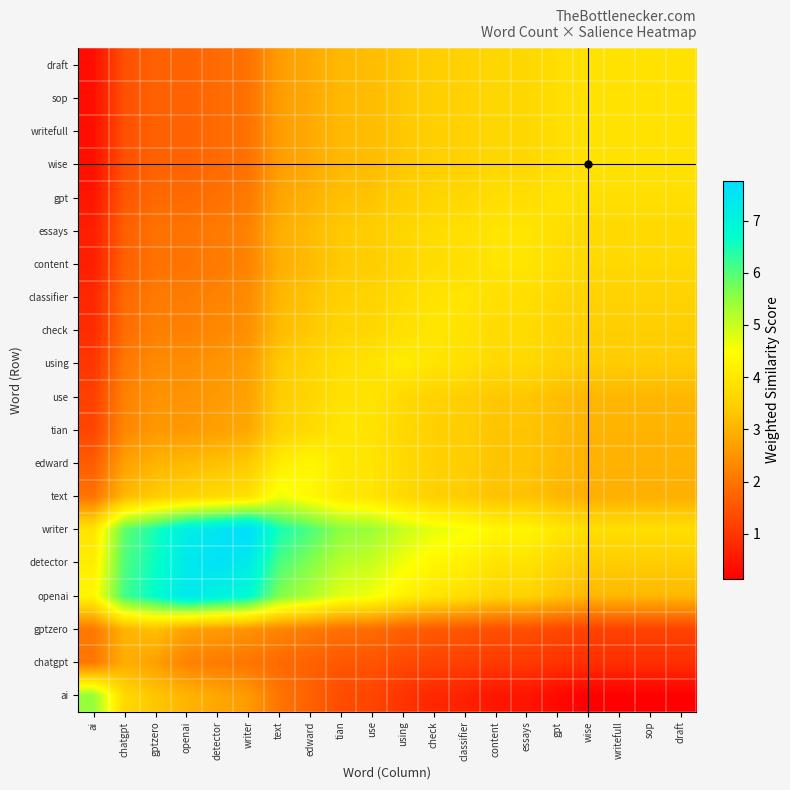

Reading left to right, list all the values displayed in this chart.

ai: ai=5.4	chatgpt=3.7	gptzero=3.3	openai=3.0	detector=2.8	writer=2.6	text=2.0	edward=1.7	tian=1.3	use=1.2	using=1.0	check=0.8	classifier=0.7	content=0.5	essays=0.5	gpt=0.3	wise=0.1	writefull=0.1	sop=0.1	draft=0.1
chatgpt: ai=2.0	chatgpt=2.9	gptzero=2.7	openai=2.2	detector=2.1	writer=2.0	text=1.8	edward=1.7	tian=1.5	use=1.5	using=1.3	check=1.2	classifier=1.2	content=1.1	essays=1.1	gpt=1.0	wise=0.9	writefull=0.9	sop=0.9	draft=0.9
gptzero: ai=2.1	chatgpt=3.0	gptzero=3.2	openai=2.7	detector=2.6	writer=2.5	text=2.3	edward=2.1	tian=1.9	use=1.9	using=1.7	check=1.6	classifier=1.5	content=1.4	essays=1.4	gpt=1.3	wise=1.2	writefull=1.2	sop=1.2	draft=1.2
openai: ai=4.3	chatgpt=6.1	gptzero=6.7	openai=7.4	detector=7.1	writer=6.8	text=5.7	edward=5.2	tian=4.7	use=4.6	using=4.2	check=3.9	classifier=3.8	content=3.5	essays=3.5	gpt=3.3	wise=3.1	writefull=3.1	sop=3.1	draft=3.1
detector: ai=4.1	chatgpt=6.0	gptzero=6.6	openai=7.3	detector=7.6	writer=7.3	text=6.1	edward=5.6	tian=5.1	use=5.0	using=4.6	check=4.3	classifier=4.2	content=3.9	essays=3.9	gpt=3.6	wise=3.4	writefull=3.4	sop=3.4	draft=3.4
writer: ai=3.9	chatgpt=5.9	gptzero=6.5	openai=7.2	detector=7.5	writer=7.8	text=6.5	edward=6.1	tian=5.5	use=5.4	using=5.0	check=4.7	classifier=4.6	content=4.3	essays=4.3	gpt=4.0	wise=3.8	writefull=3.8	sop=3.8	draft=3.8
text: ai=2.0	chatgpt=3.1	gptzero=3.4	openai=3.6	detector=3.7	writer=3.9	text=4.6	edward=4.4	tian=4.0	use=3.9	using=3.7	check=3.5	classifier=3.4	content=3.3	essays=3.3	gpt=3.1	wise=2.9	writefull=2.9	sop=2.9	draft=2.9
edward: ai=1.6	chatgpt=2.7	gptzero=3.0	openai=3.1	detector=3.2	writer=3.4	text=4.1	edward=4.3	tian=4.0	use=3.9	using=3.7	check=3.5	classifier=3.5	content=3.3	essays=3.3	gpt=3.1	wise=3.0	writefull=3.0	sop=3.0	draft=3.0
tian: ai=1.2	chatgpt=2.3	gptzero=2.6	openai=2.6	detector=2.7	writer=2.8	text=3.5	edward=3.7	tian=4.0	use=3.9	using=3.7	check=3.5	classifier=3.4	content=3.3	essays=3.3	gpt=3.1	wise=3.0	writefull=3.0	sop=3.0	draft=3.0
use: ai=1.2	chatgpt=2.2	gptzero=2.5	openai=2.5	detector=2.6	writer=2.7	text=3.4	edward=3.6	tian=3.9	use=3.9	using=3.7	check=3.5	classifier=3.5	content=3.3	essays=3.3	gpt=3.2	wise=3.1	writefull=3.1	sop=3.1	draft=3.1
using: ai=1.0	chatgpt=2.1	gptzero=2.4	openai=2.4	detector=2.5	writer=2.7	text=3.4	edward=3.6	tian=3.8	use=3.9	using=4.1	check=3.9	classifier=3.8	content=3.7	essays=3.7	gpt=3.5	wise=3.4	writefull=3.4	sop=3.4	draft=3.4
check: ai=0.8	chatgpt=1.9	gptzero=2.2	openai=2.2	detector=2.3	writer=2.4	text=3.1	edward=3.3	tian=3.6	use=3.6	using=3.8	check=4.0	classifier=3.9	content=3.7	essays=3.7	gpt=3.6	wise=3.5	writefull=3.5	sop=3.5	draft=3.5
classifier: ai=0.8	chatgpt=1.8	gptzero=2.1	openai=2.1	detector=2.2	writer=2.4	text=3.1	edward=3.3	tian=3.5	use=3.6	using=3.8	check=3.9	classifier=4.0	content=3.8	essays=3.8	gpt=3.7	wise=3.5	writefull=3.5	sop=3.5	draft=3.5
content: ai=0.6	chatgpt=1.7	gptzero=2.0	openai=2.0	detector=2.1	writer=2.2	text=2.9	edward=3.1	tian=3.4	use=3.4	using=3.6	check=3.8	classifier=3.8	content=3.9	essays=3.9	gpt=3.8	wise=3.7	writefull=3.7	sop=3.7	draft=3.7
essays: ai=0.6	chatgpt=1.7	gptzero=2.0	openai=2.0	detector=2.1	writer=2.2	text=2.9	edward=3.1	tian=3.4	use=3.4	using=3.6	check=3.8	classifier=3.8	content=3.9	essays=3.9	gpt=3.8	wise=3.7	writefull=3.7	sop=3.7	draft=3.7
gpt: ai=0.5	chatgpt=1.5	gptzero=1.8	openai=1.8	detector=2.0	writer=2.1	text=2.8	edward=3.0	tian=3.2	use=3.3	using=3.5	check=3.6	classifier=3.7	content=3.8	essays=3.8	gpt=3.9	wise=3.8	writefull=3.8	sop=3.8	draft=3.8
wise: ai=0.4	chatgpt=1.4	gptzero=1.7	openai=1.7	detector=1.8	writer=2.0	text=2.6	edward=2.9	tian=3.1	use=3.2	using=3.3	check=3.5	classifier=3.5	content=3.7	essays=3.7	gpt=3.8	wise=3.9	writefull=3.9	sop=3.9	draft=3.9
writefull: ai=0.4	chatgpt=1.4	gptzero=1.7	openai=1.7	detector=1.8	writer=2.0	text=2.6	edward=2.9	tian=3.1	use=3.2	using=3.3	check=3.5	classifier=3.5	content=3.7	essays=3.7	gpt=3.8	wise=3.9	writefull=3.9	sop=3.9	draft=3.9
sop: ai=0.4	chatgpt=1.4	gptzero=1.7	openai=1.7	detector=1.8	writer=2.0	text=2.6	edward=2.9	tian=3.1	use=3.2	using=3.3	check=3.5	classifier=3.5	content=3.7	essays=3.7	gpt=3.8	wise=3.9	writefull=3.9	sop=3.9	draft=3.9
draft: ai=0.4	chatgpt=1.4	gptzero=1.7	openai=1.7	detector=1.8	writer=2.0	text=2.6	edward=2.9	tian=3.1	use=3.2	using=3.3	check=3.5	classifier=3.5	content=3.7	essays=3.7	gpt=3.8	wise=3.9	writefull=3.9	sop=3.9	draft=3.9